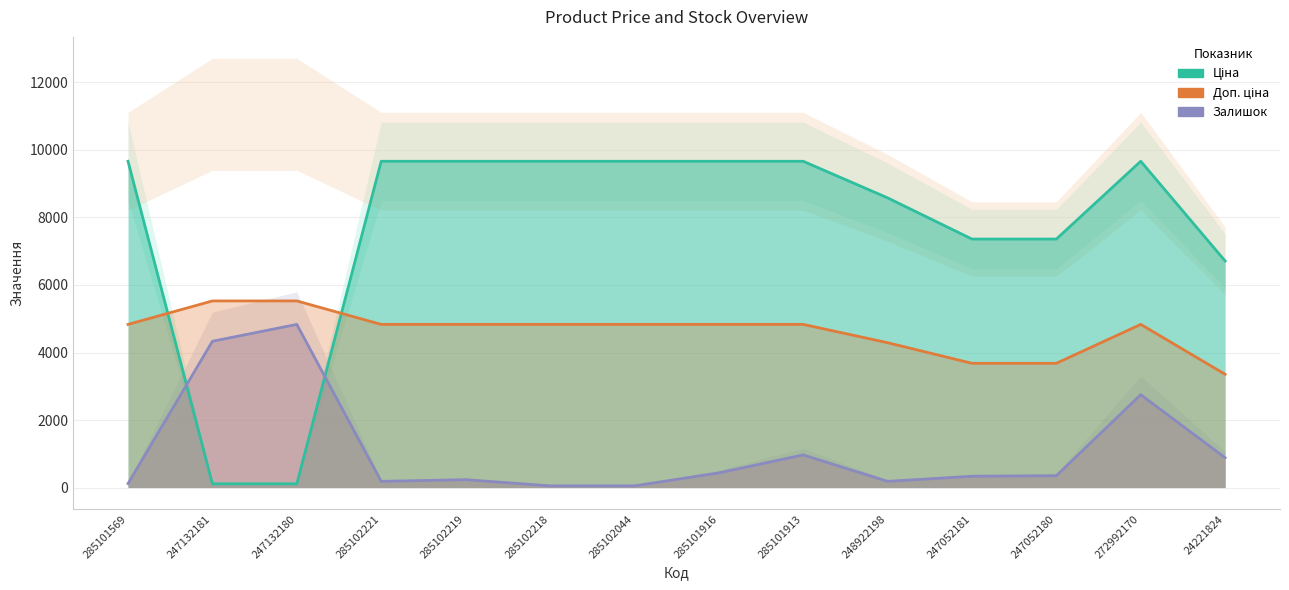

Reading left to right, extract all data points from this chart.

Ціна: 285101569=9664.7	247132181=110.5	247132180=110.5	285102221=9664.7	285102219=9664.7	285102218=9664.7	285102044=9664.7	285101916=9664.7	285101913=9664.7	248922198=8581.1	247052181=7360.2	247052180=7360.2	272992170=9664.7	24221824=6710.2
Доп. ціна: 285101569=4832.3	247132181=5527.5	247132180=5527.5	285102221=4832.3	285102219=4832.3	285102218=4832.3	285102044=4832.3	285101916=4832.3	285101913=4832.3	248922198=4290.6	247052181=3680.1	247052180=3680.1	272992170=4832.3	24221824=3355.1
Залишок: 285101569=116.6	247132181=4332.4	247132180=4832.3	285102221=183.3	285102219=233.3	285102218=50.0	285102044=50.0	285101916=433.2	285101913=966.5	248922198=183.3	247052181=333.3	247052180=349.9	272992170=2749.4	24221824=883.1